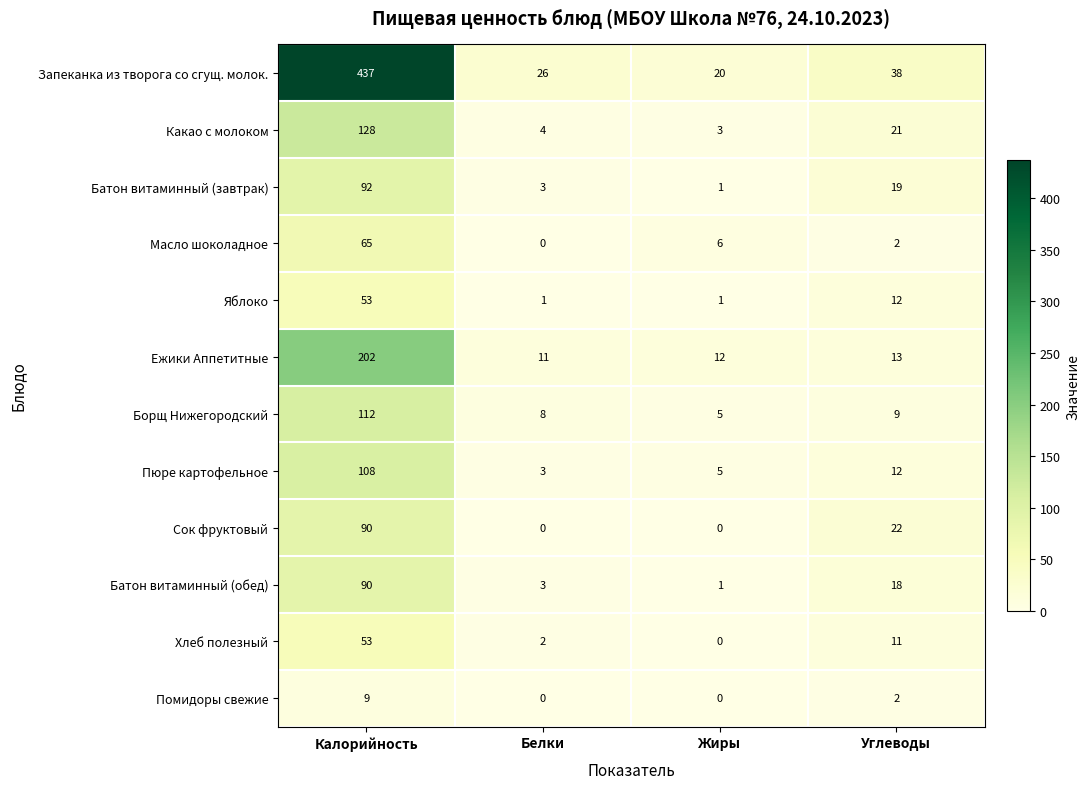

What is the difference between the highest and lowest values at Белки?

26